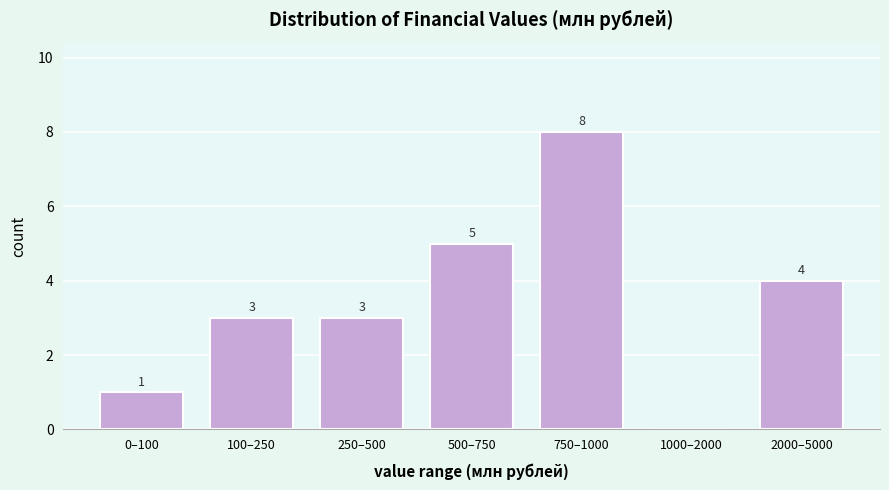

Reading left to right, extract all data points from this chart.

0–100=1	100–250=3	250–500=3	500–750=5	750–1000=8	1000–2000=0	2000–5000=4